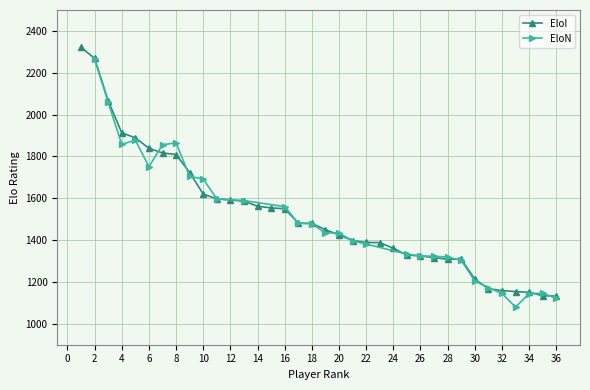

How many data points in EloI are less than 1480?

18